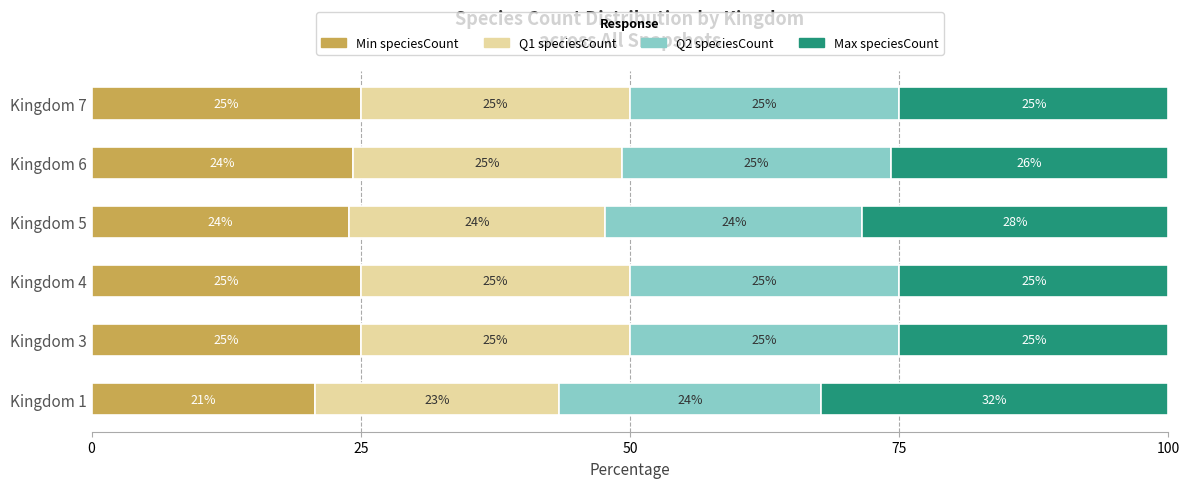

What is the difference between the maximum and minimum values in the Min speciesCount series?

4.2